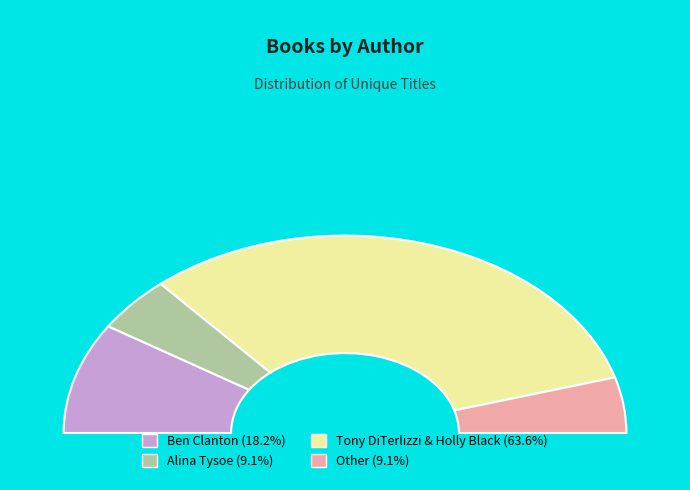

Which has a higher value, Tony DiTerlizzi (1260044), Holly Black ... or Alina Tysoe (199636221)?

Tony DiTerlizzi (1260044), Holly Black ...